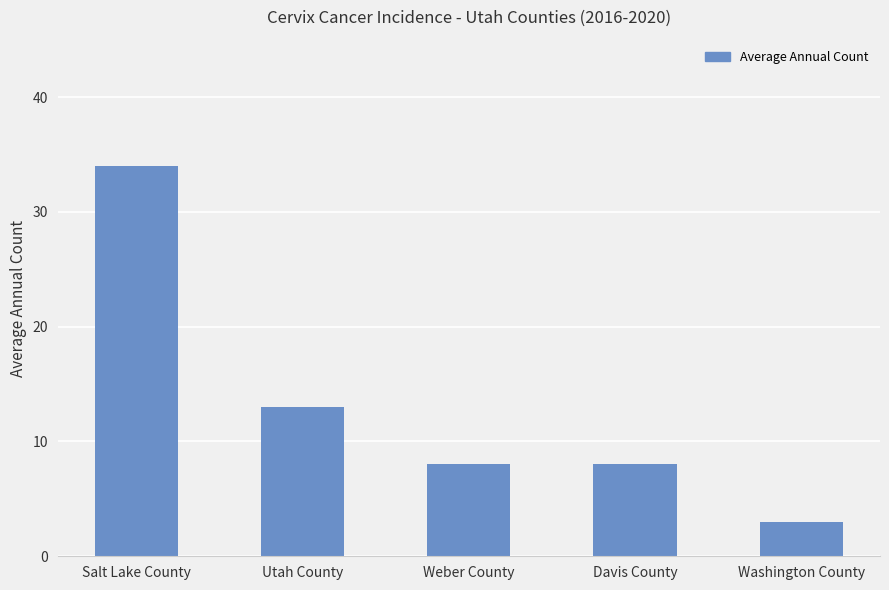

Where does the data first go above 8?

Salt Lake County